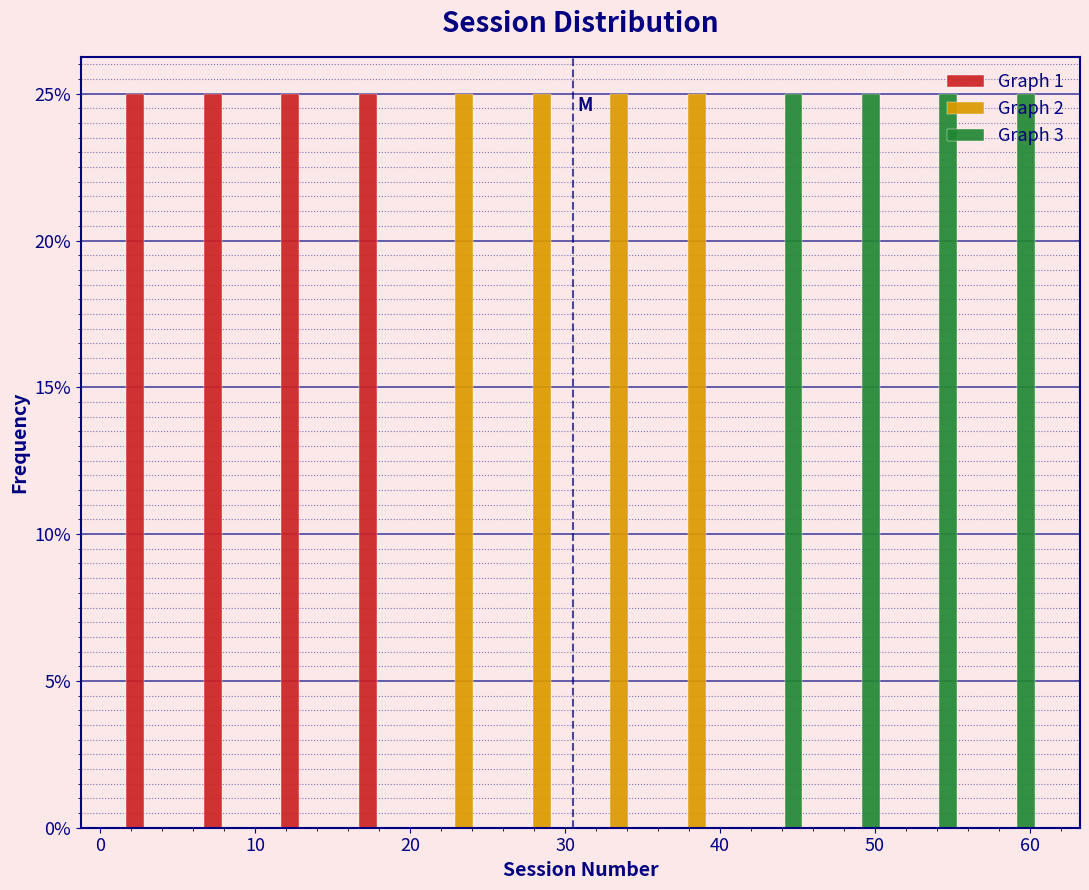

Reading left to right, list every range on the x-axis with the height of the bar of each series over it. The values are not printed on the chart, so give them approximately, as read against the axis.

1 to 6: Graph 1=25	Graph 2=0	Graph 3=0
6 to 11: Graph 1=25	Graph 2=0	Graph 3=0
11 to 16: Graph 1=25	Graph 2=0	Graph 3=0
16 to 21: Graph 1=25	Graph 2=0	Graph 3=0
21 to 26: Graph 1=0	Graph 2=25	Graph 3=0
26 to 31: Graph 1=0	Graph 2=25	Graph 3=0
31 to 36: Graph 1=0	Graph 2=25	Graph 3=0
36 to 41: Graph 1=0	Graph 2=25	Graph 3=0
41 to 46: Graph 1=0	Graph 2=0	Graph 3=25
46 to 51: Graph 1=0	Graph 2=0	Graph 3=25
51 to 56: Graph 1=0	Graph 2=0	Graph 3=25
56 to 61: Graph 1=0	Graph 2=0	Graph 3=25